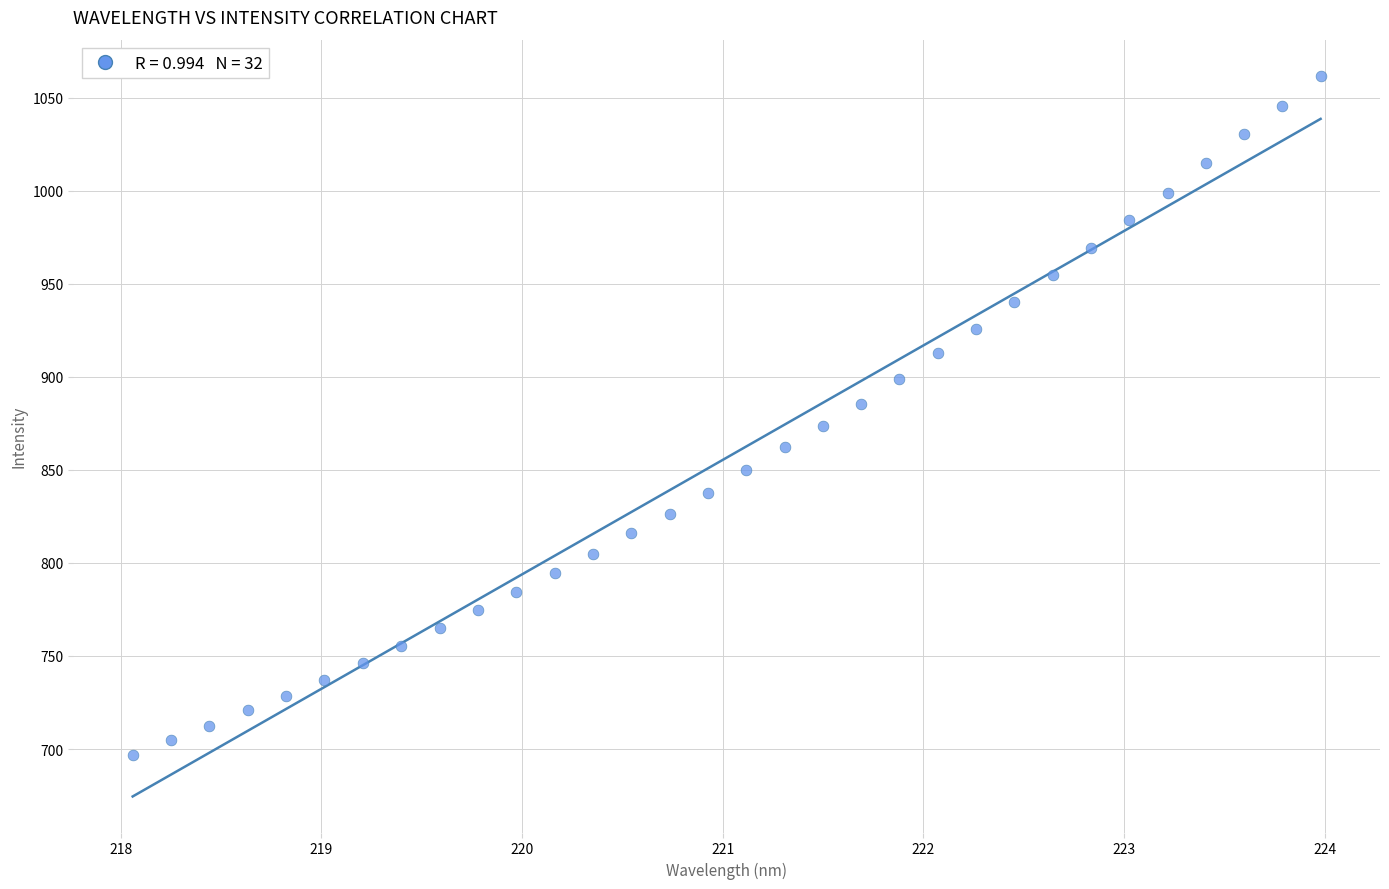

What is the range of Y values (max minus min)?

364.8